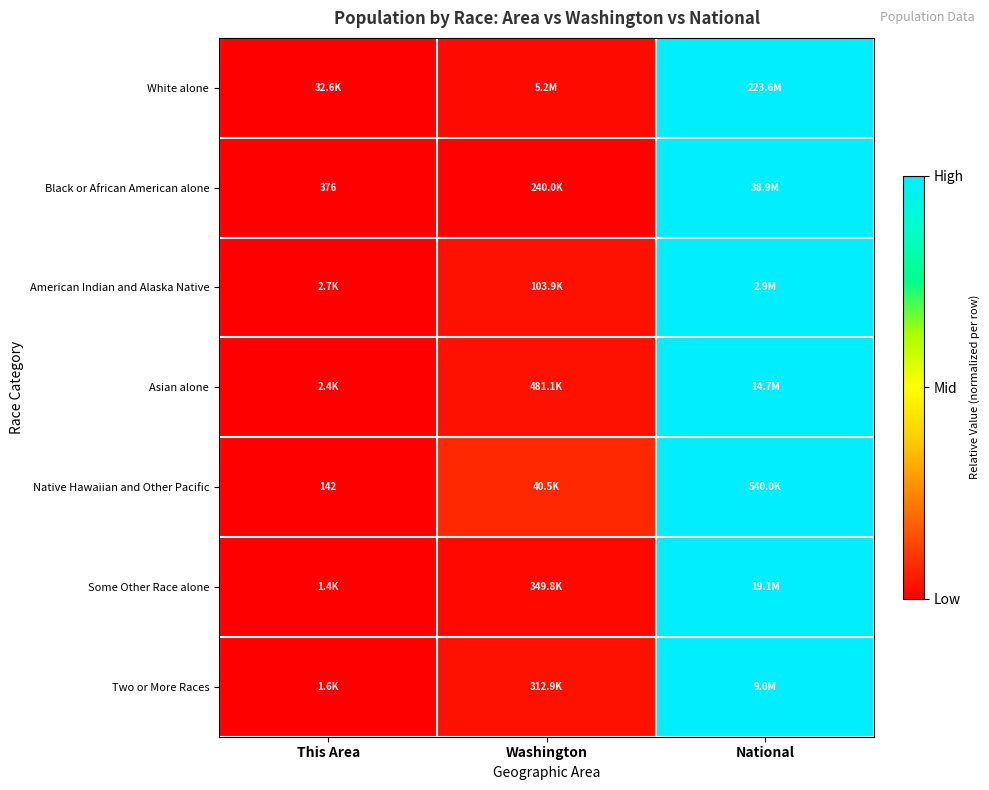

At which category is the sum across all series the highest?

National